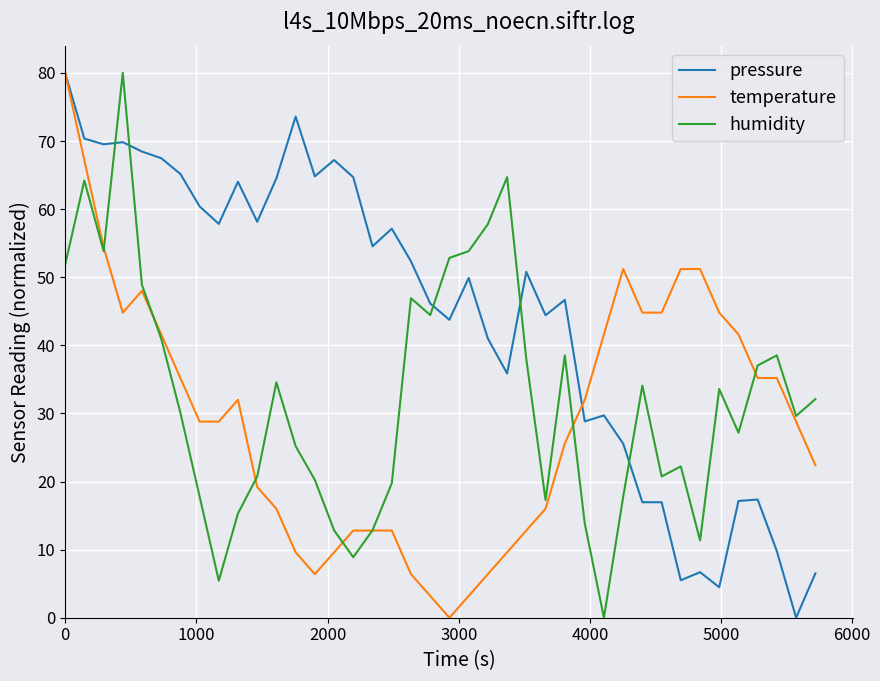

After their last crossing, which series has the higher values: pressure or temperature?

temperature